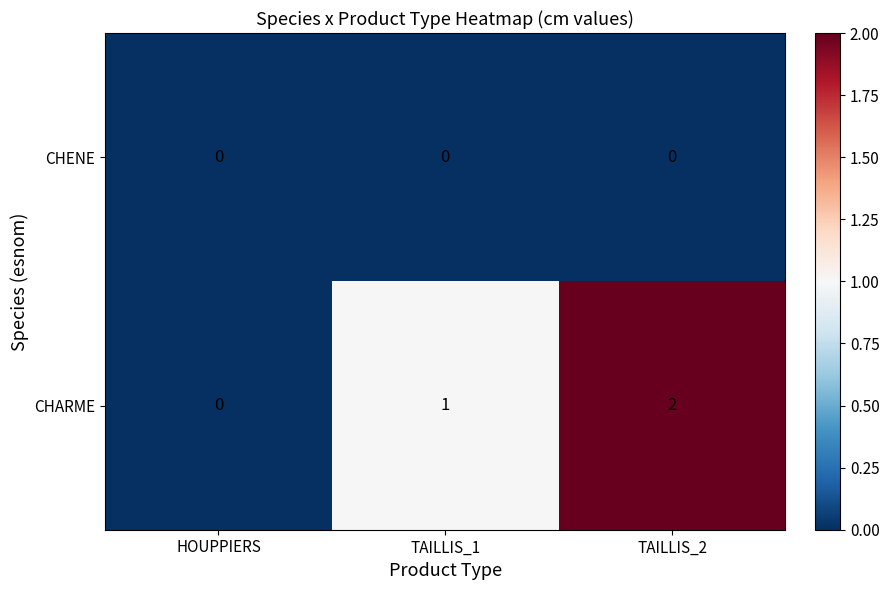

Which series has the largest total across all categories?

CHARME